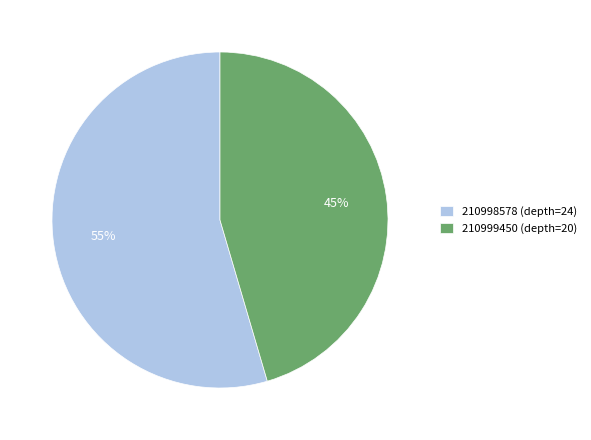

To the nearest percent, what percentage of the pie is 210998578 (depth=24)?

55%